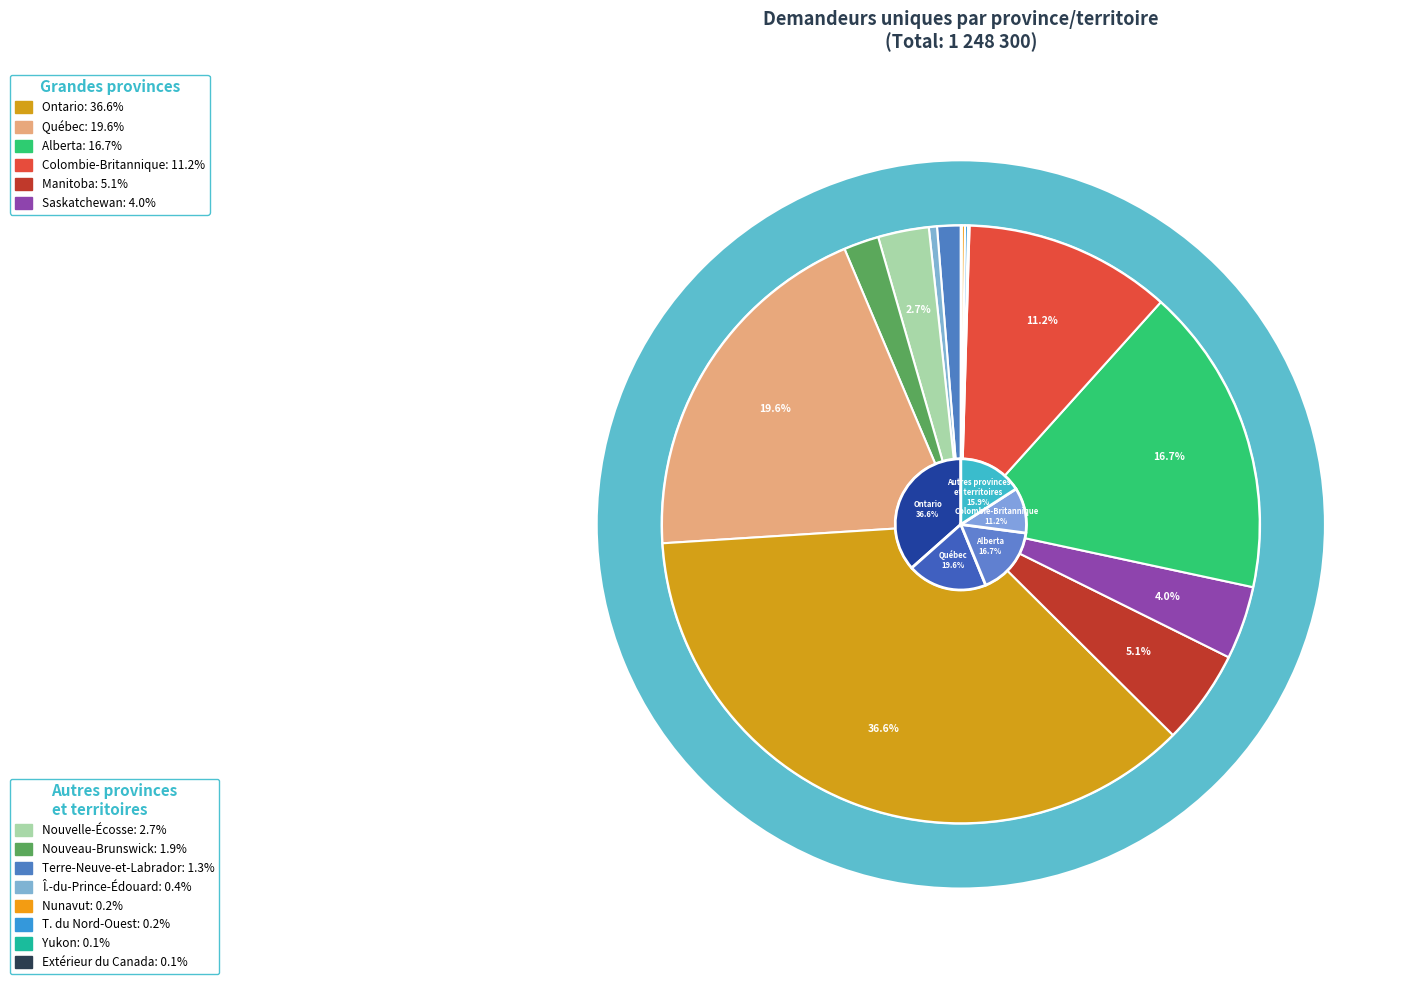

The Île-du-Prince-Édouard slice represents 1% of the pie. True or false?

False